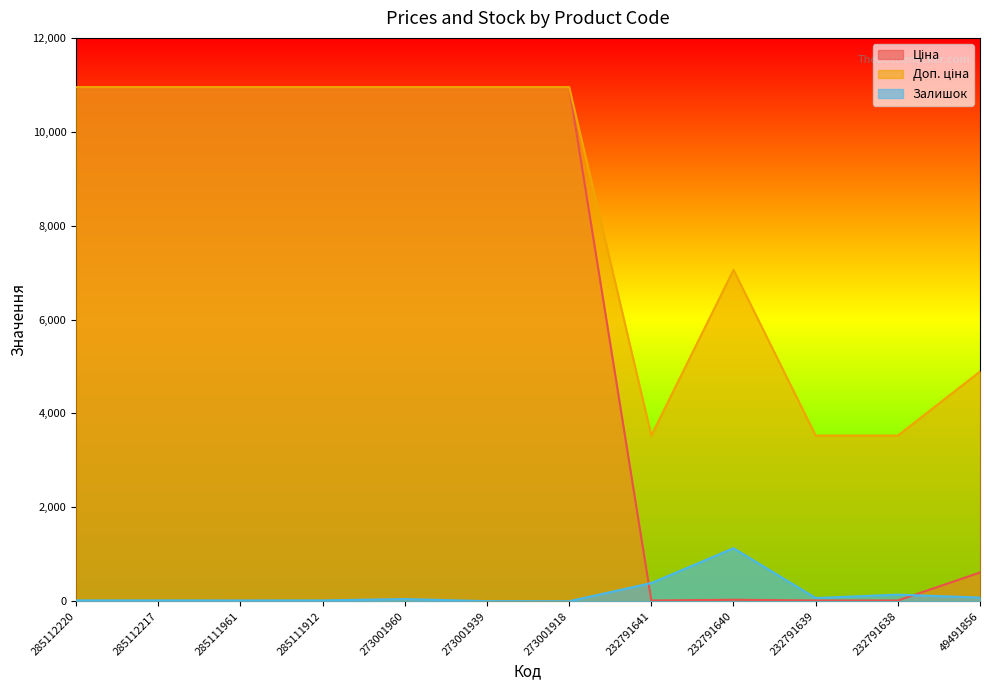

List the series in order of their peak value, highest first.

Ціна, Доп. ціна, Залишок